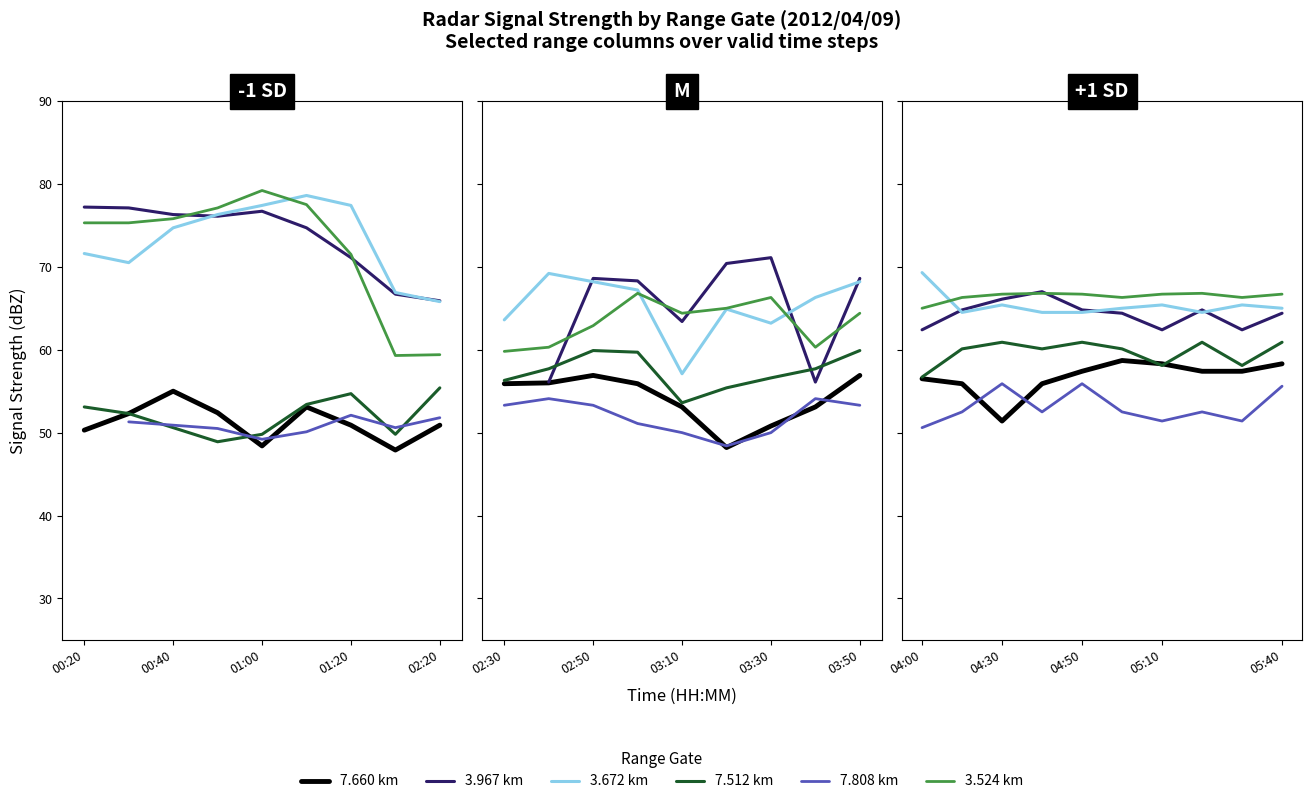

Is the value of 3.967 km at 8 greater than the value of 7.808 km at 01:00?

Yes